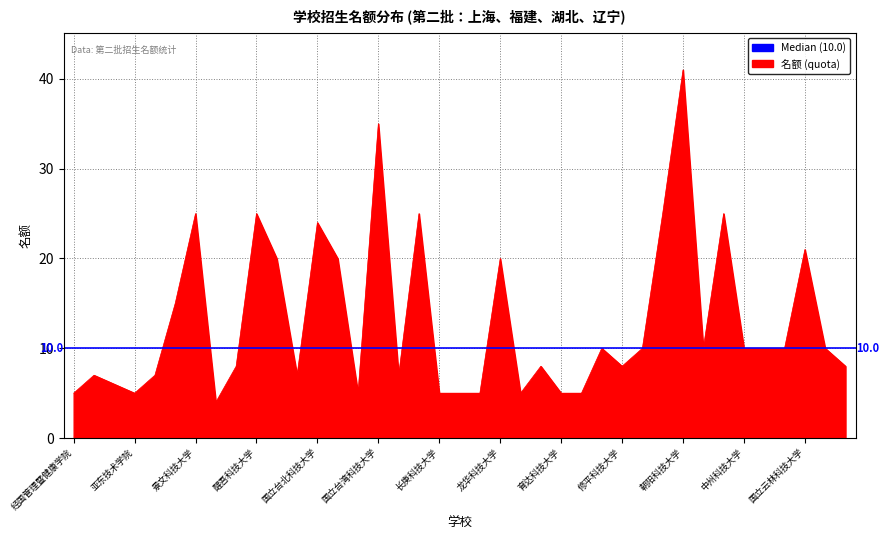

Reading left to right, transcribe all the data shown in this chart.

经国管理暨健康学院=5	台北海洋科技大学=7	宏国德霖科技大学=6	亚东技术学院=5	东南科技大学=7	致理科技大学=15	景文科技大学=25	华夏科技大学=4	圣约翰科技大学=8	醒吾科技大学=25	中国科技大学=20	中华科技大学=7	国立台北科技大学=24	国立台北商业大学=20	国立台北护理健康大学=5	国立台湾科技大学=35	台北城市科技大学=7	德明财经科技大学=25	长庚科技大学=5	健行科技大学=5	万能科技大学=5	龙华科技大学=20	元培医事科技大学=5	明新科技大学=8	育达科技大学=5	中台科技大学=5	弘光科技大学=10	修平科技大学=8	国立勤益科技大学=10	国立台中科技大学=25	朝阳科技大学=41	侨光科技大学=10	岭东科技大学=25	中州科技大学=10	建国科技大学=10	国立虎尾科技大学=10	国立云林科技大学=21	环球科技大学=10	南开科技大学=8